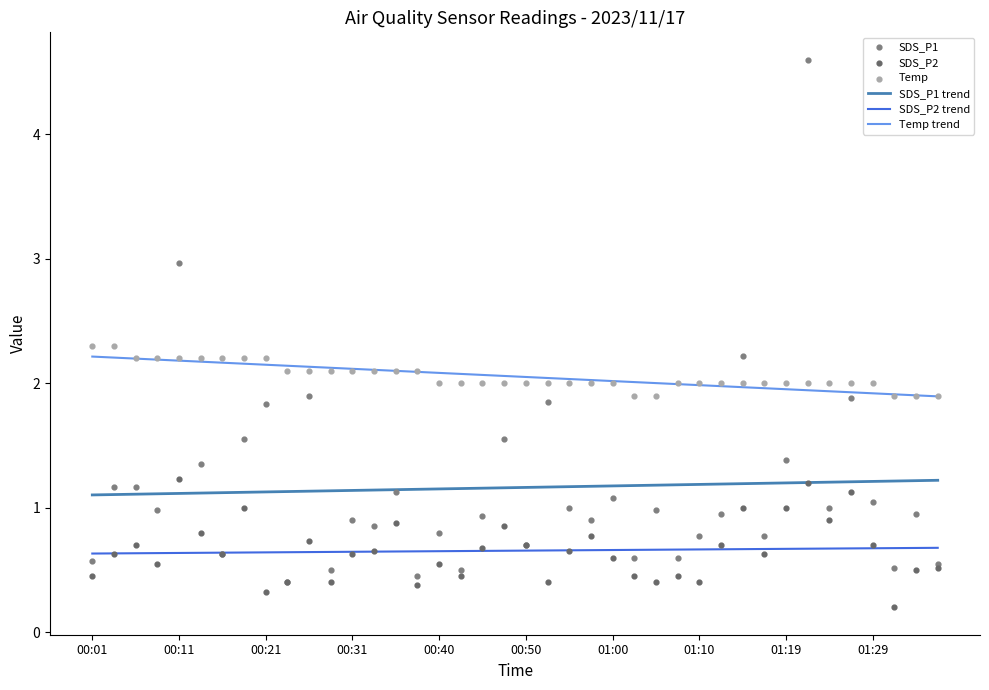

Which series reaches the maximum Y coordinate?

SDS_P1